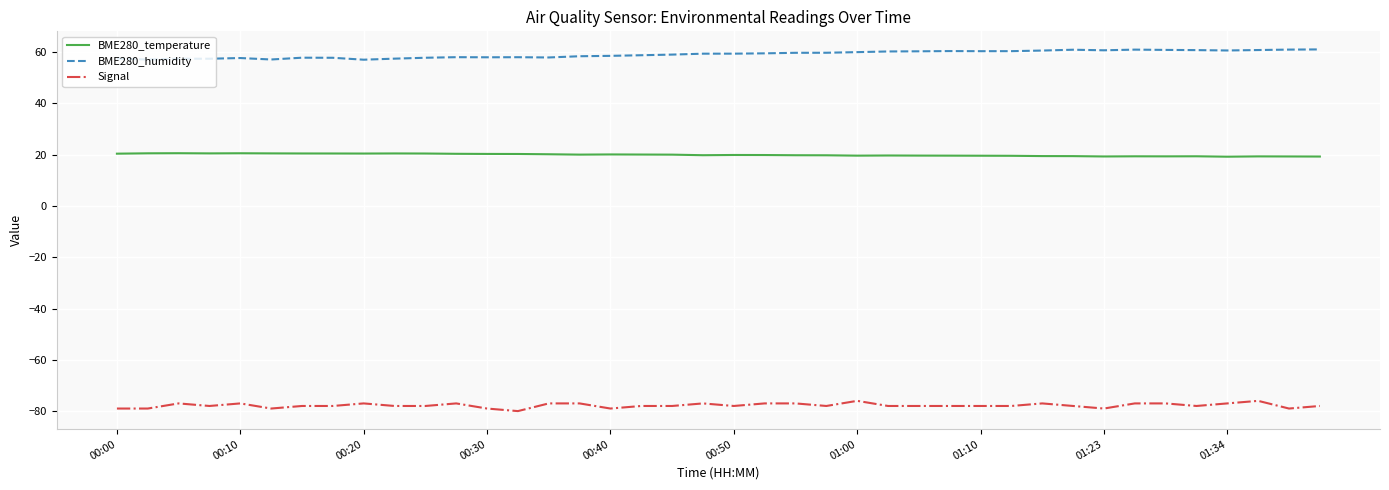

Which series has the largest total across all categories?

BME280_humidity